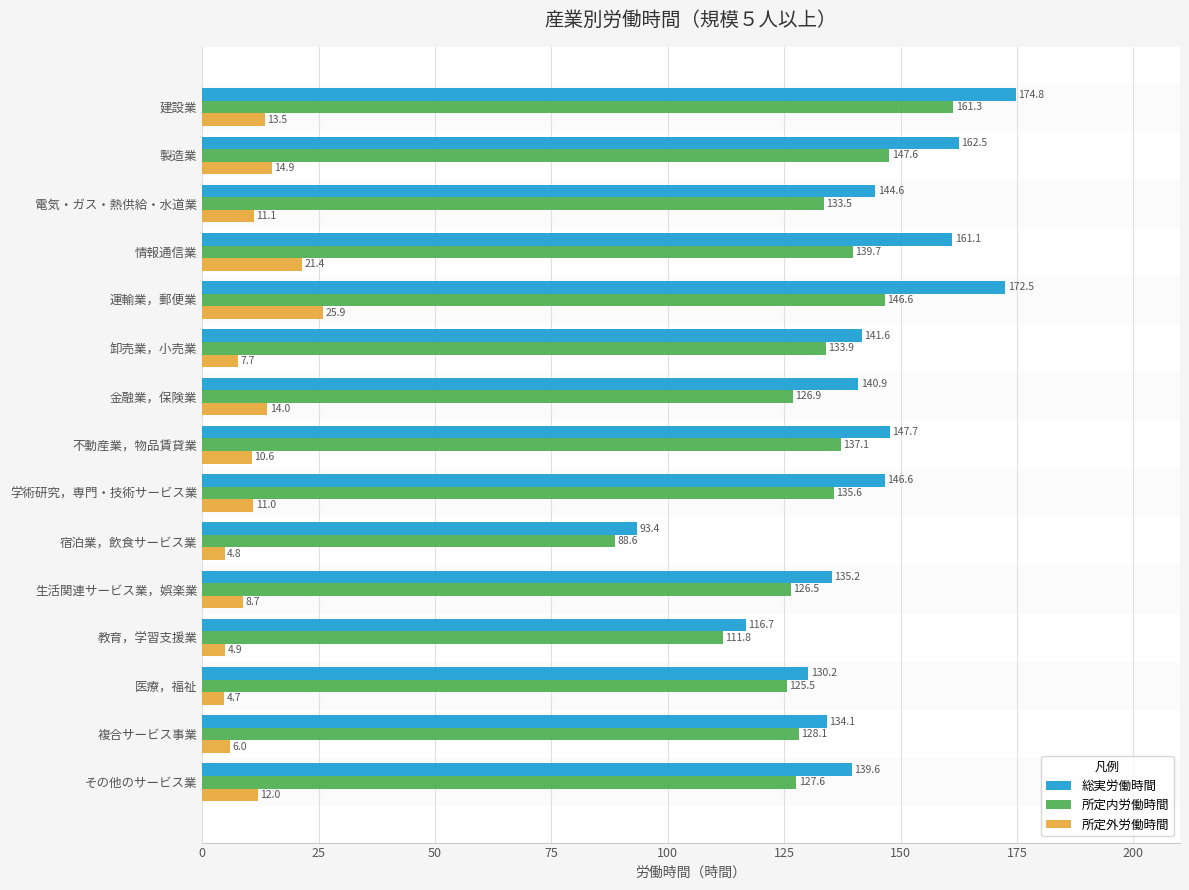

At how many categories does at least one series exceed 99?

14